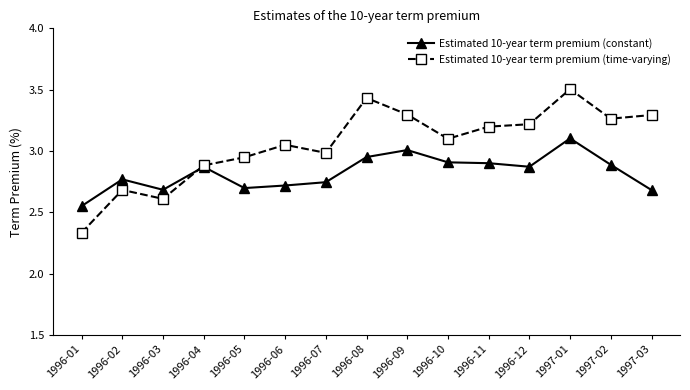

Count the number of categories in the chart.

15